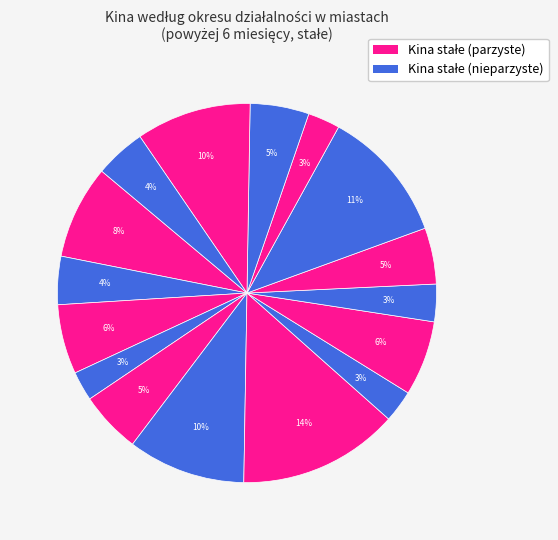

Count the number of slices in the pie.

16